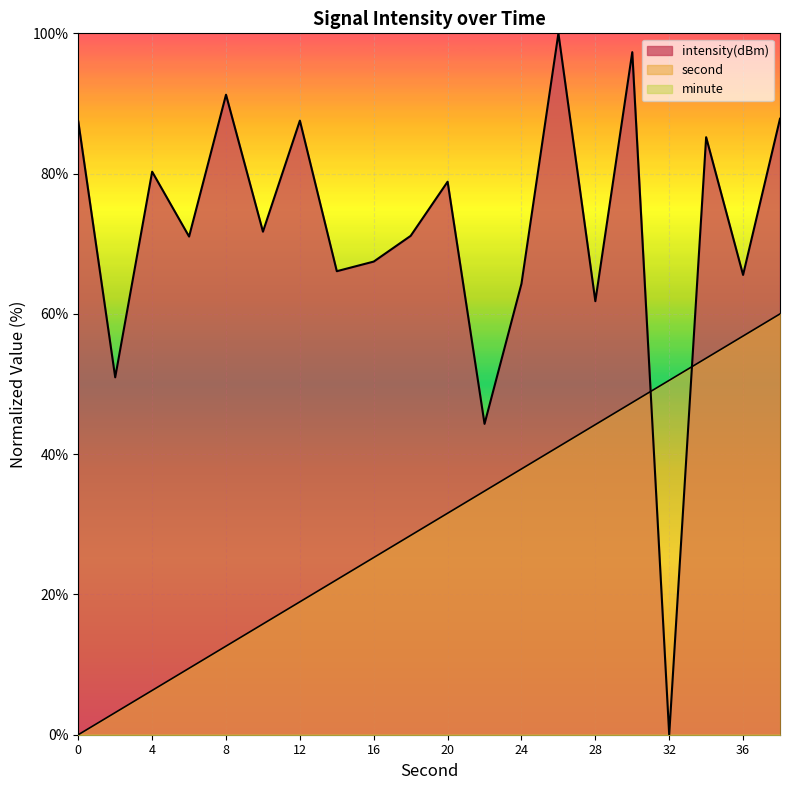

The second series shows 53.7 at 34. True or false?

True